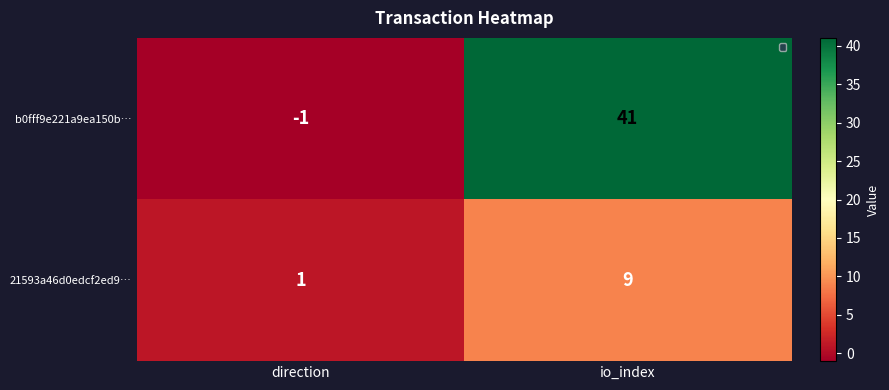

Where is b0fff9e221a9ea150b… nearest to the value 20?

direction